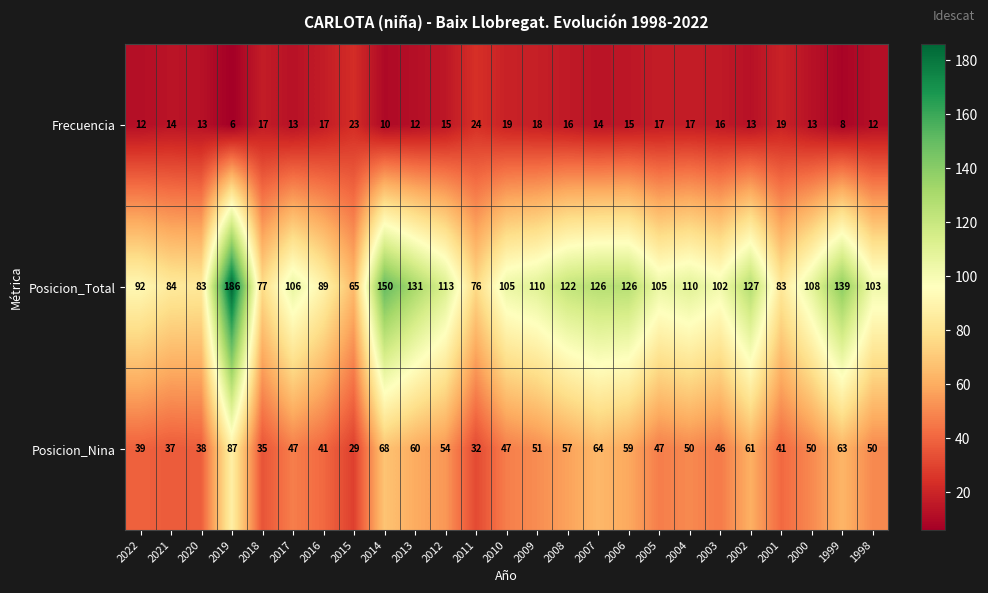

Where is Posicion_Nina nearest to the value 58?

2008